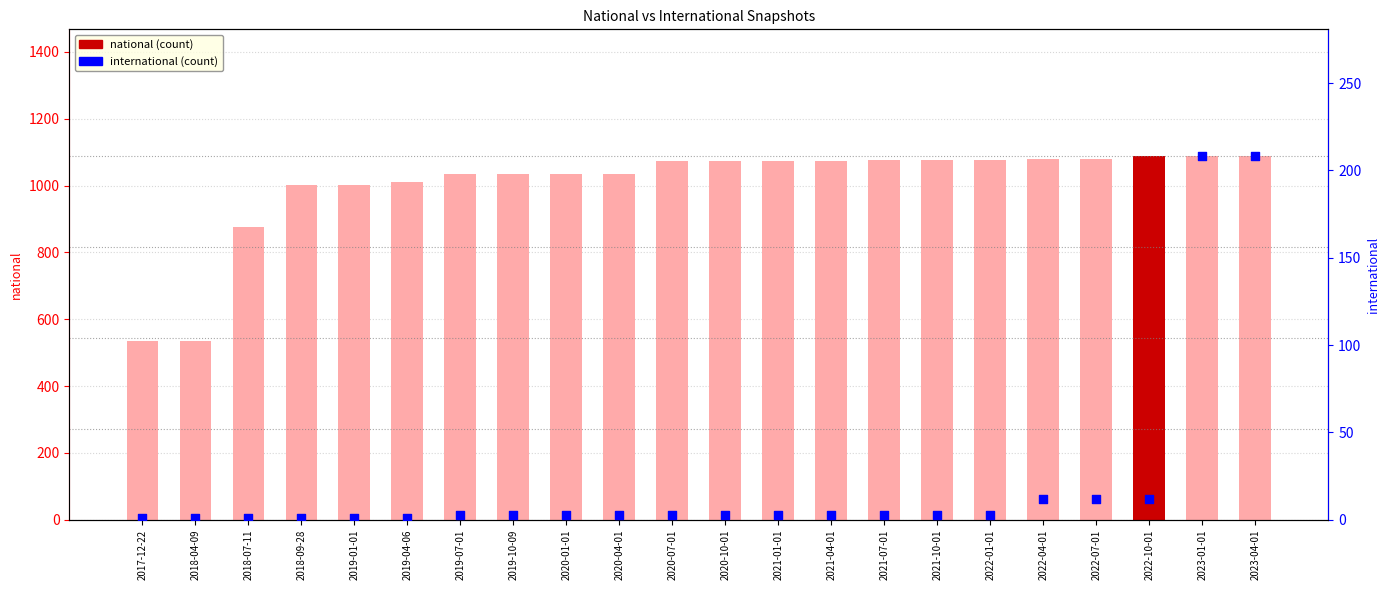

What is the total value across all series at 2022-10-01?

1099